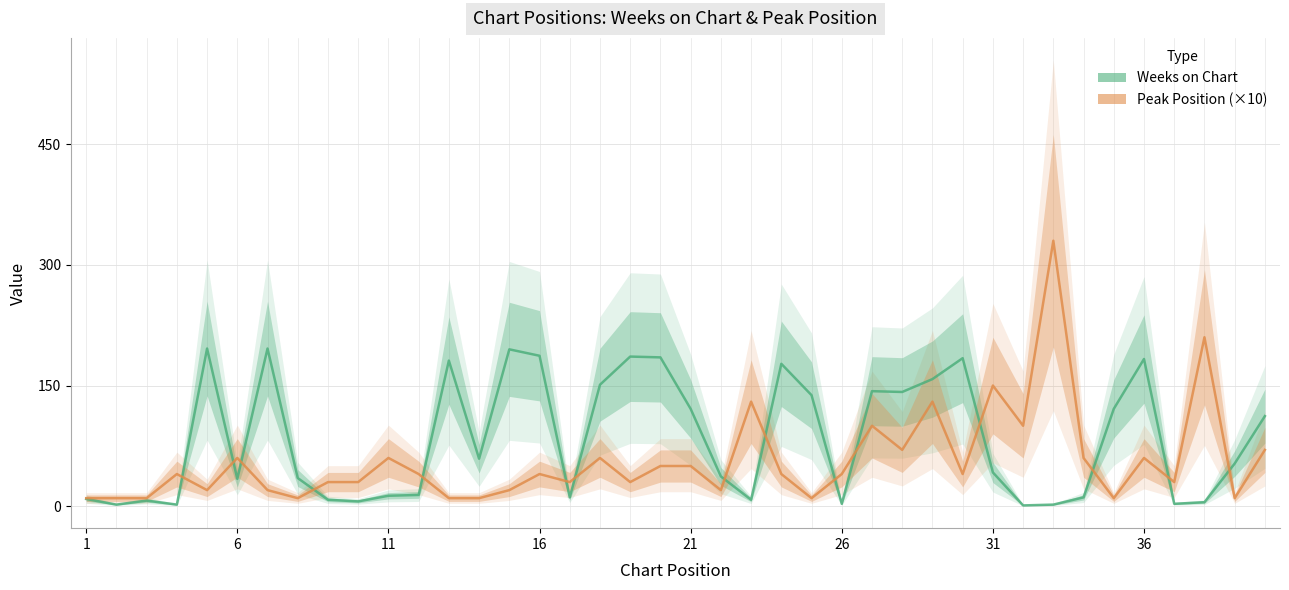

What are all the series names shown in the legend?

Weeks on Chart, Peak Position